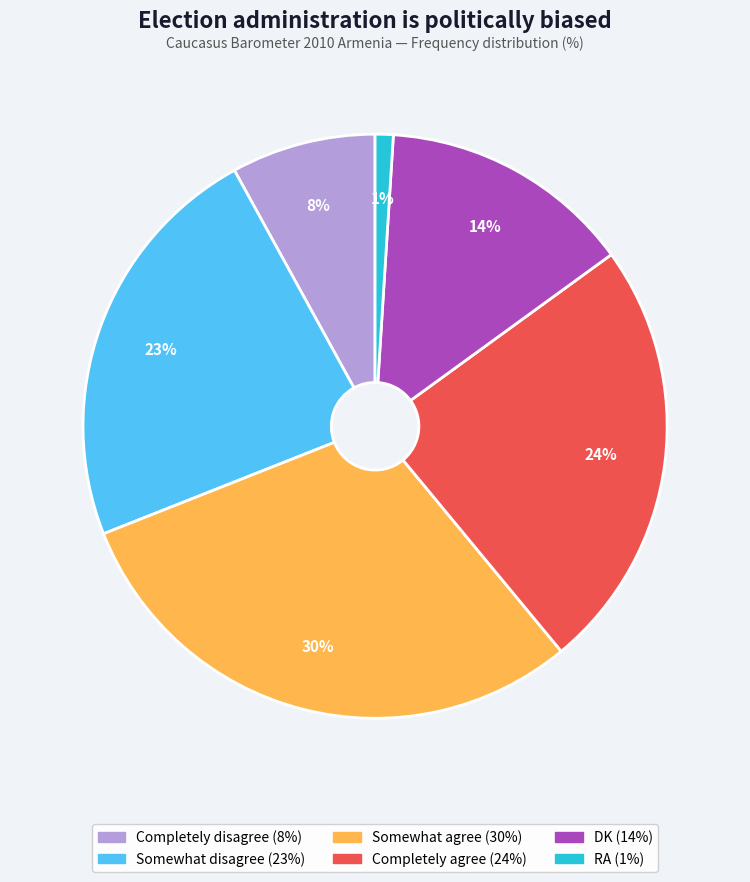

Combined, do Somewhat disagree and RA account for over 50%?

No